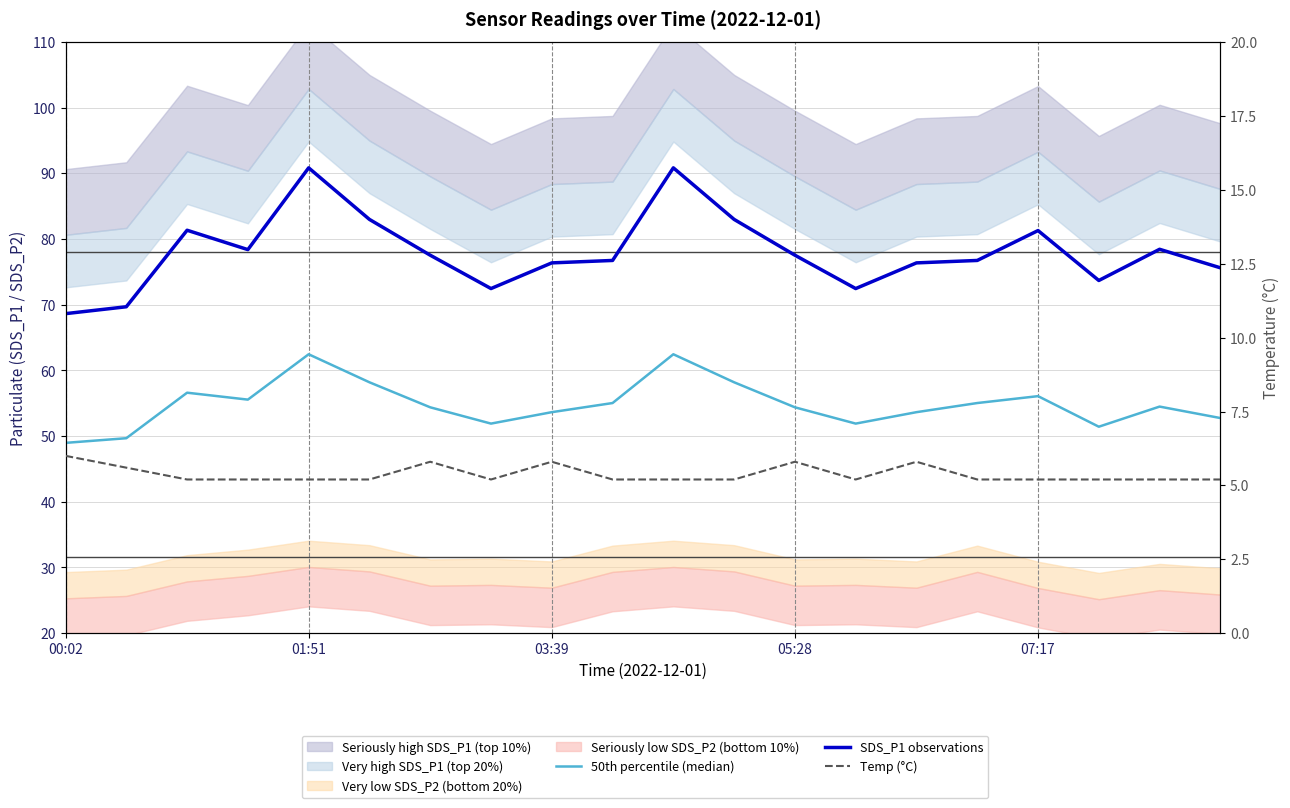

At which label does 50th percentile (median) reach its minimum?

00:02